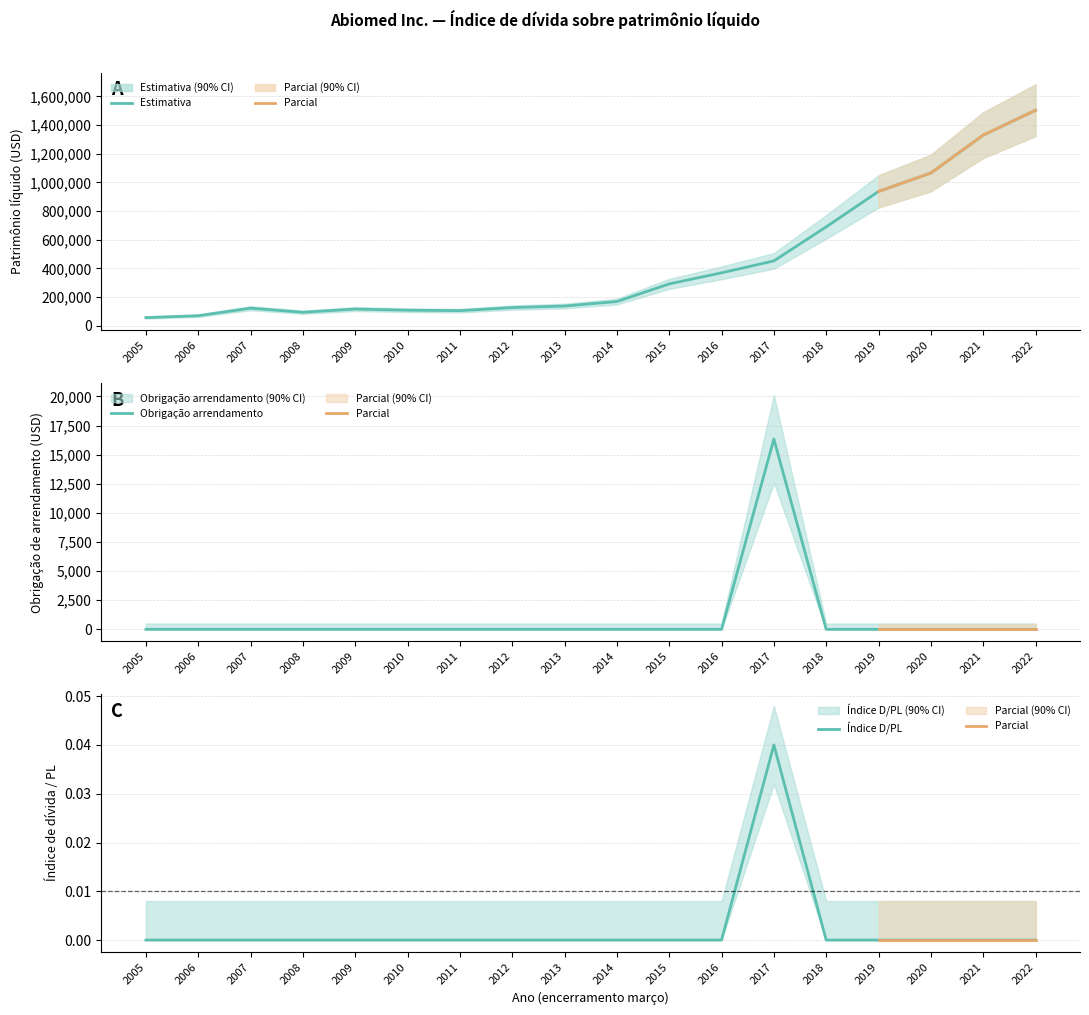

The Índice de dívida/PL series shows -0.0 at 2020. True or false?

False